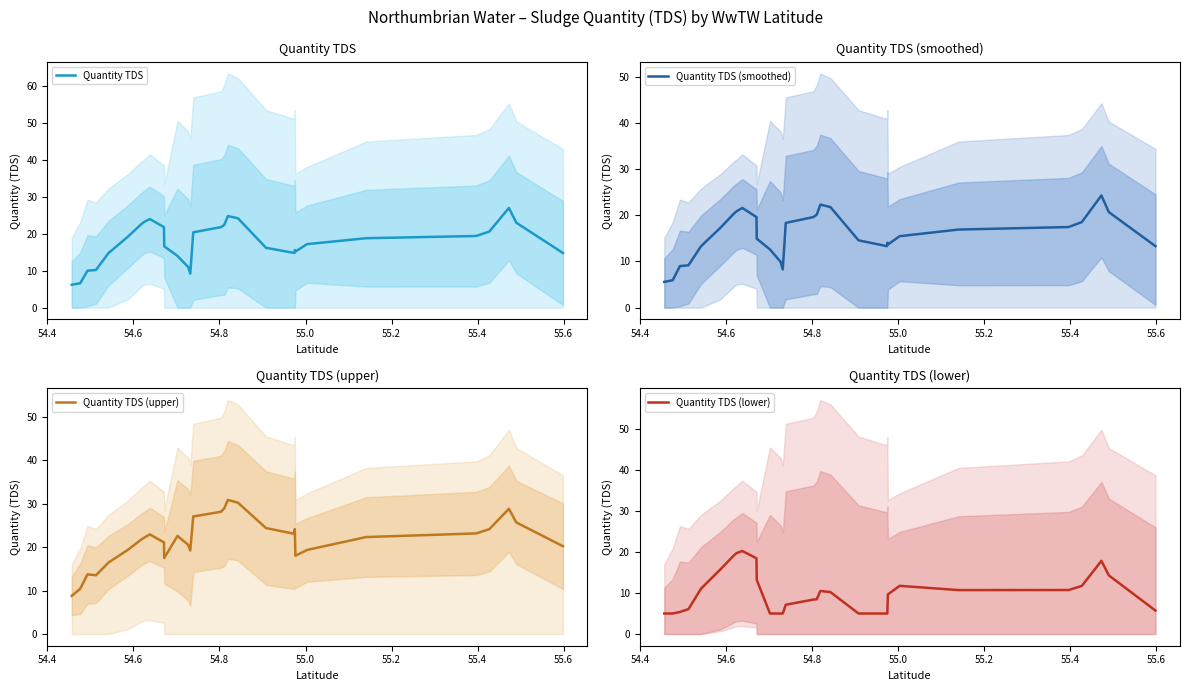

What is the maximum value for Quantity TDS (lower)?

20.2